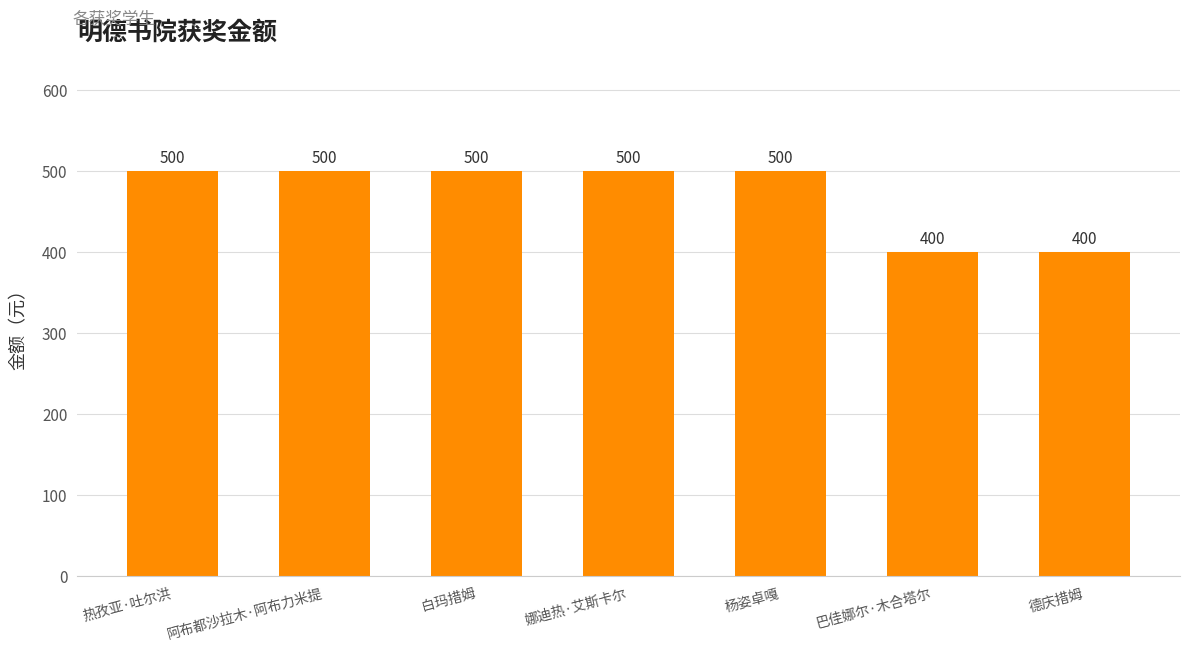

True or false: the data shows 723 at 阿布都沙拉木·阿布力米提.

False